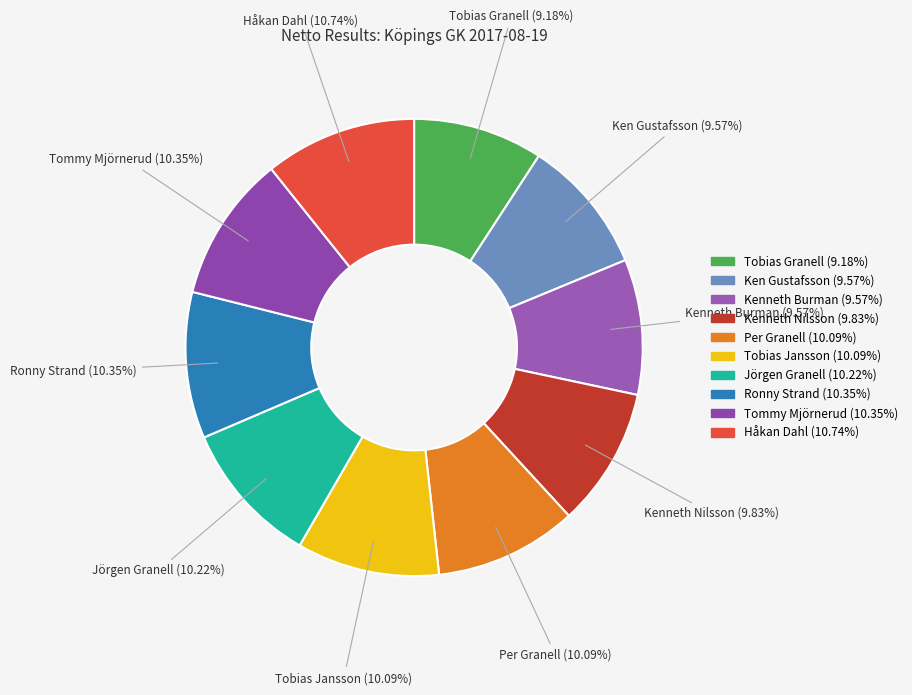

Which has a higher value, Kenneth Burman or Jörgen Granell?

Jörgen Granell